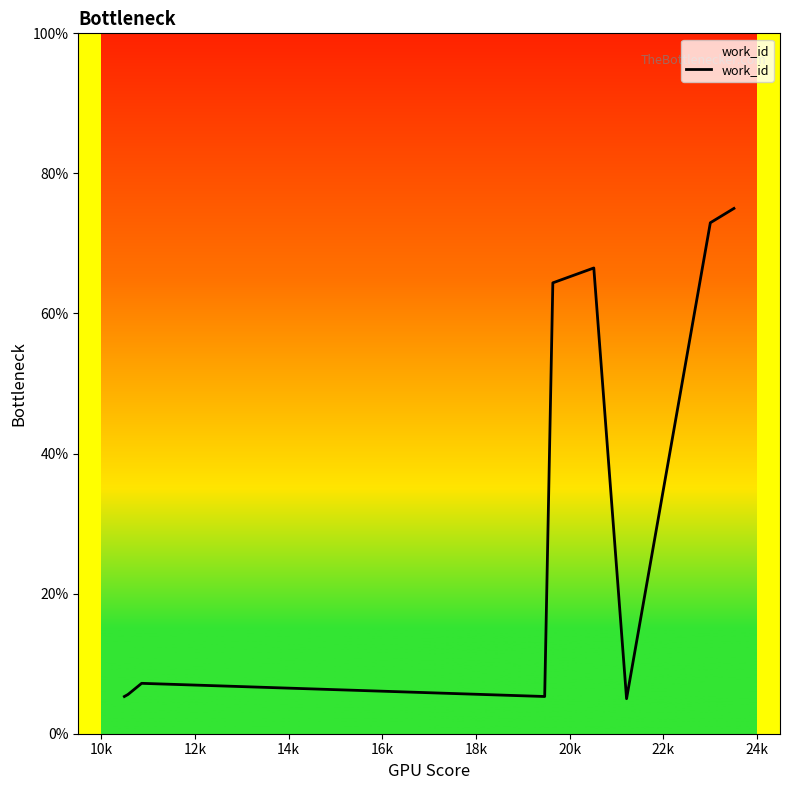

What is the maximum value shown in the chart?

75.0